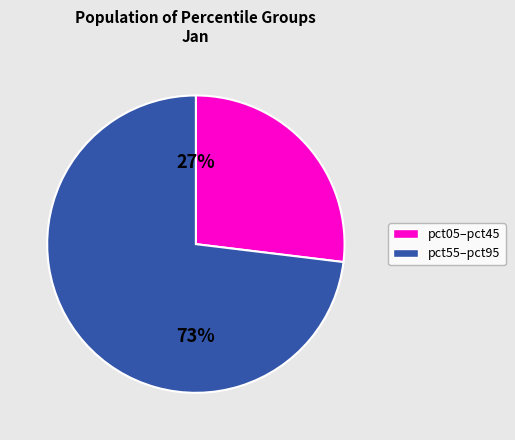

To the nearest percent, what is the average slice percentage?

50%